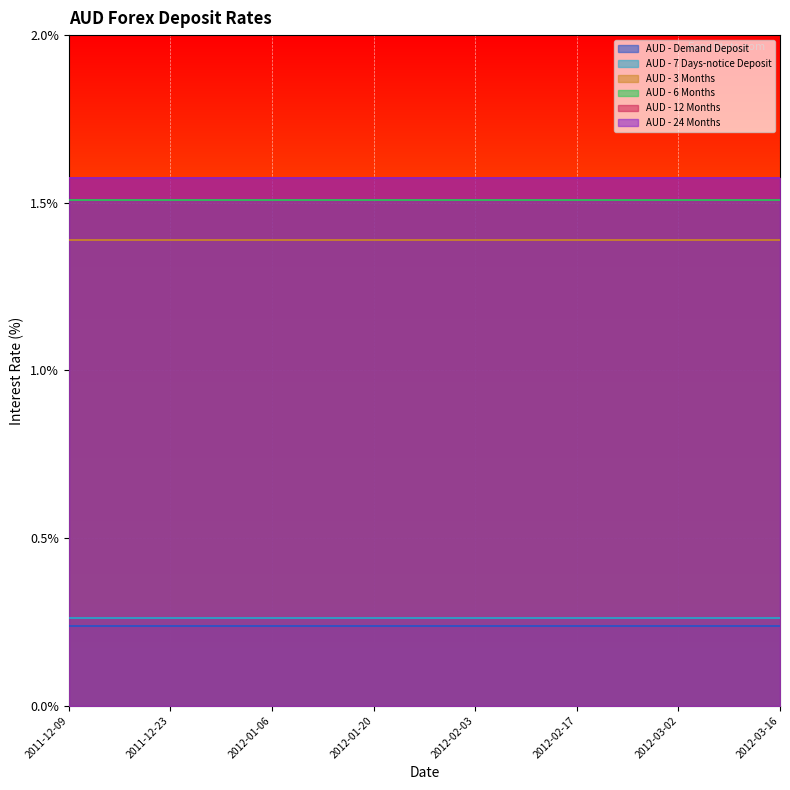

Reading left to right, transcribe all the data shown in this chart.

AUD - Demand Deposit: 0.2	0.2	0.2	0.2	0.2	0.2	0.2	0.2	0.2	0.2	0.2	0.2	0.2	0.2	0.2
AUD - 7 Days-notice Deposit: 0.3	0.3	0.3	0.3	0.3	0.3	0.3	0.3	0.3	0.3	0.3	0.3	0.3	0.3	0.3
AUD - 3 Months: 1.4	1.4	1.4	1.4	1.4	1.4	1.4	1.4	1.4	1.4	1.4	1.4	1.4	1.4	1.4
AUD - 6 Months: 1.5	1.5	1.5	1.5	1.5	1.5	1.5	1.5	1.5	1.5	1.5	1.5	1.5	1.5	1.5
AUD - 12 Months: 1.6	1.6	1.6	1.6	1.6	1.6	1.6	1.6	1.6	1.6	1.6	1.6	1.6	1.6	1.6
AUD - 24 Months: 1.6	1.6	1.6	1.6	1.6	1.6	1.6	1.6	1.6	1.6	1.6	1.6	1.6	1.6	1.6